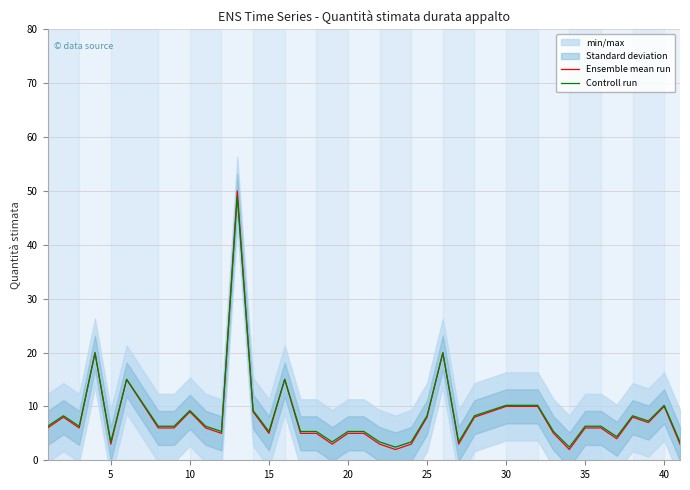

True or false: Controll run has more than 2 interior local peaks.

True